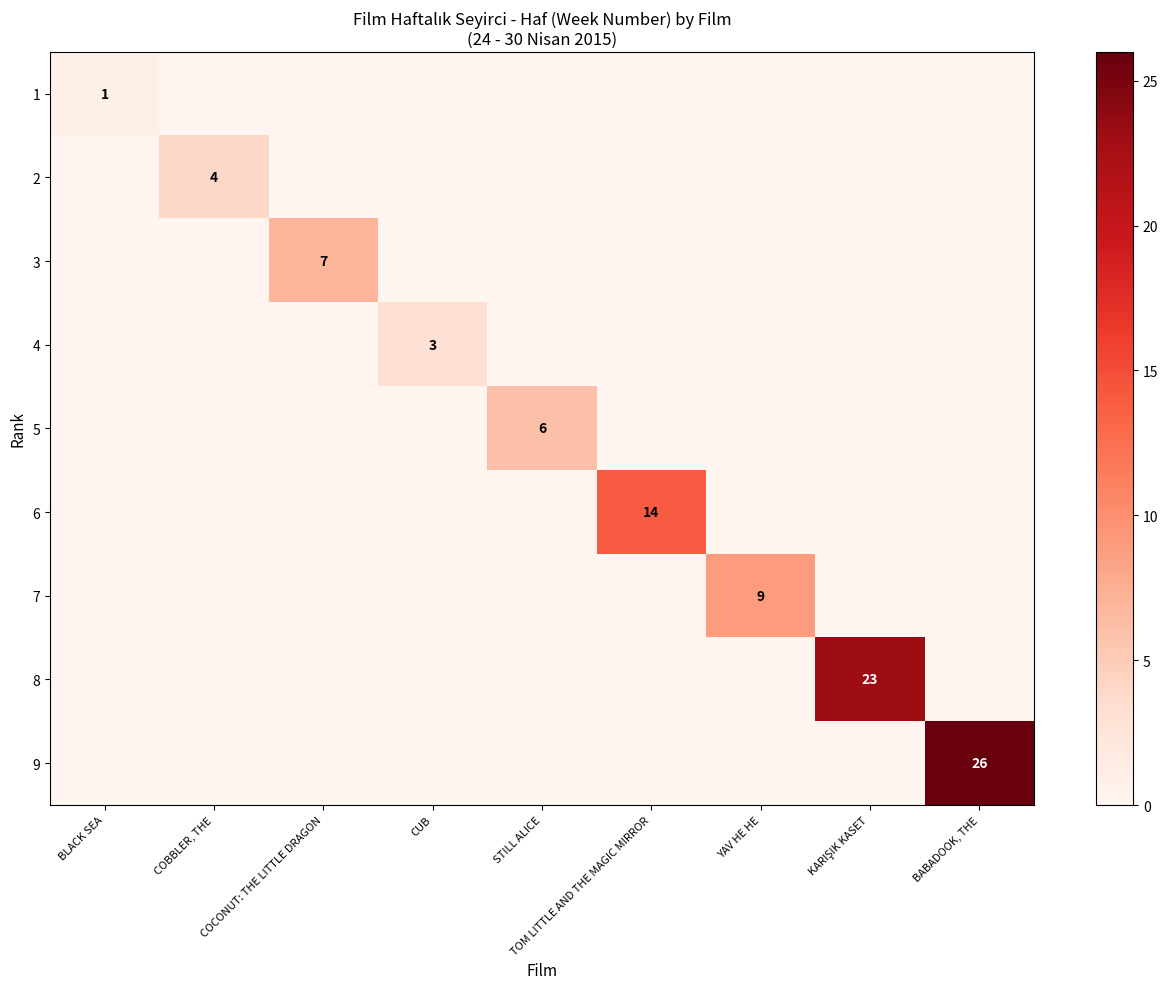

How many positive values does the 5 series have?

1